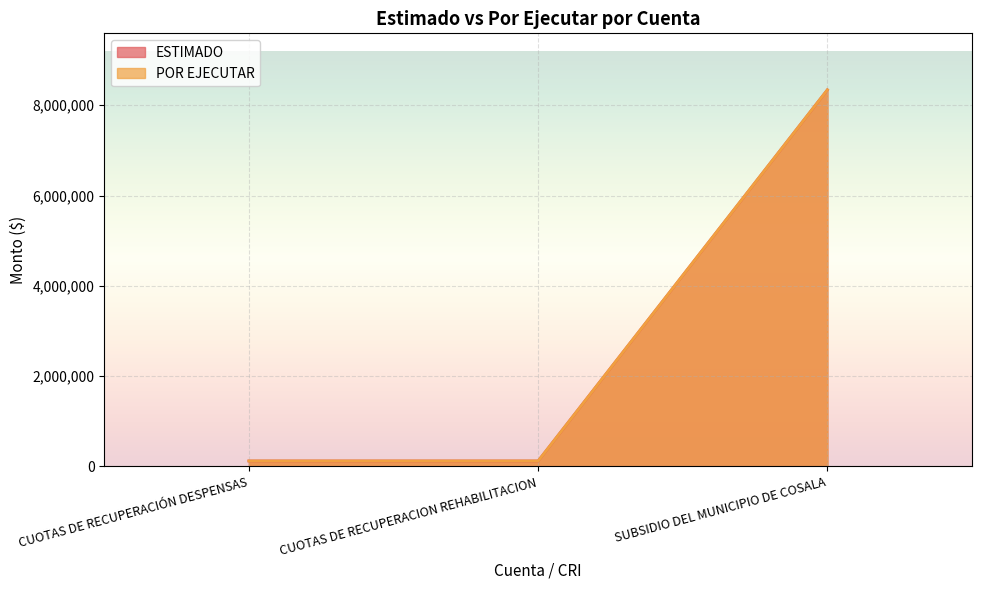

Count the number of data series in this chart.

2